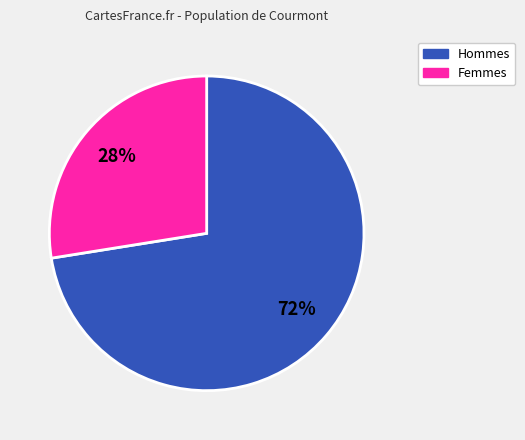

Is there any slice that represents more than half of the pie?

Yes